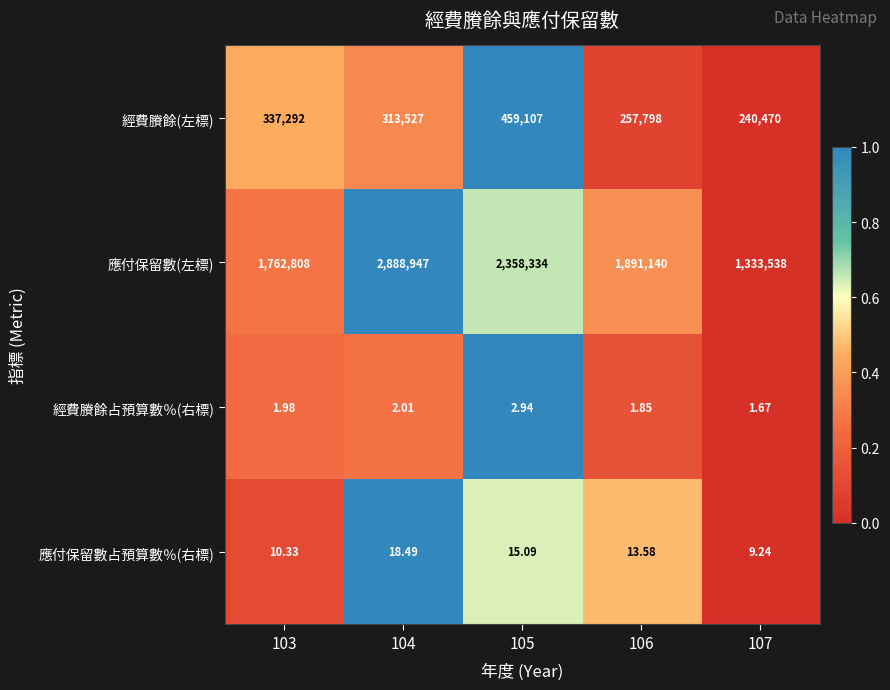

Between 103 and 106, which series saw the biggest shift?

應付保留數(左標)